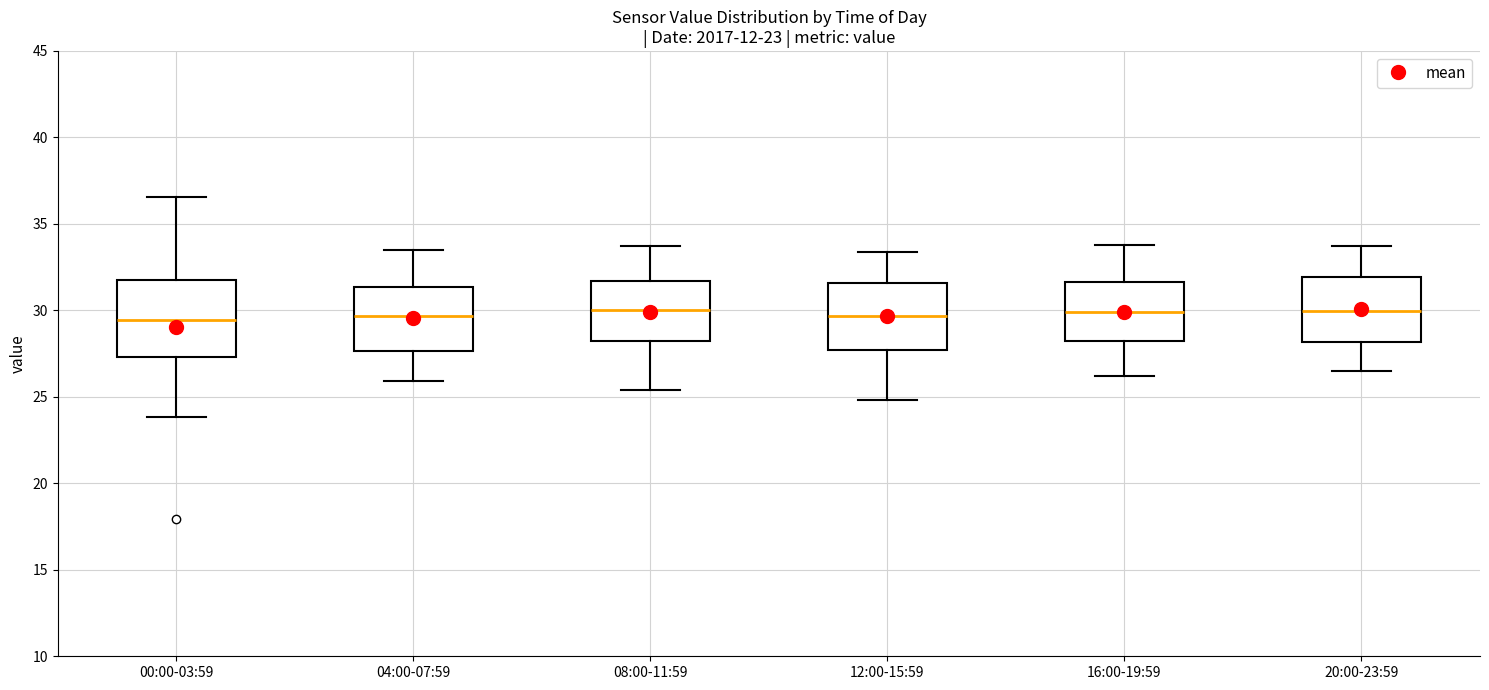

Comparing the boxes themselves (not the whiskers), which one is the tallest?

00:00-03:59